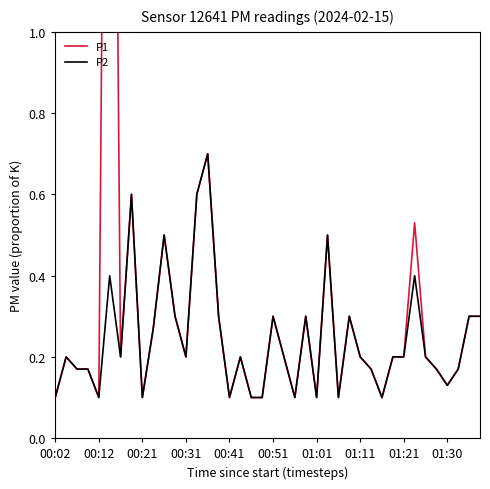

What is the difference between the P1 values at 33 and 15?

0.2